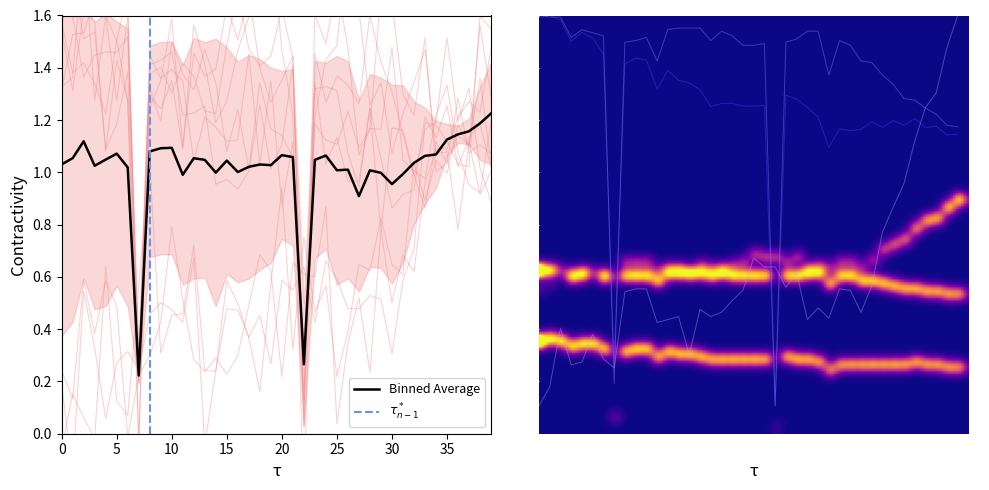

Is it true that Binned Average equals 1.0 at 25?

True